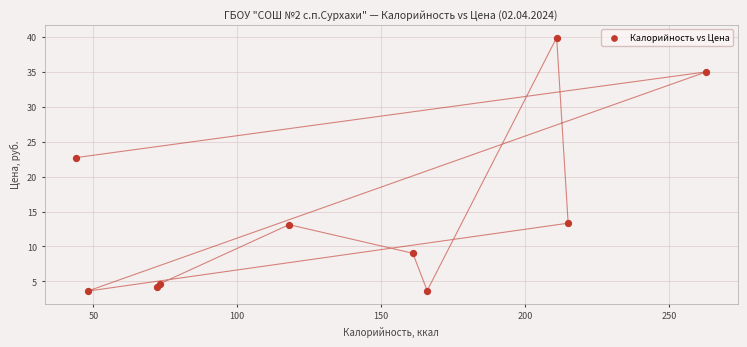

What is the average X value?

137.1